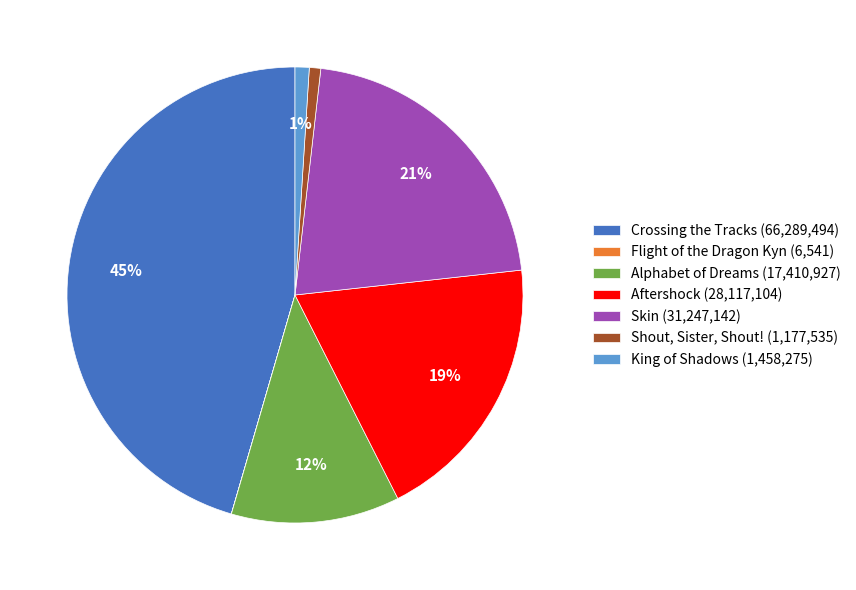

To the nearest percent, what portion does Aftershock represent?

19%